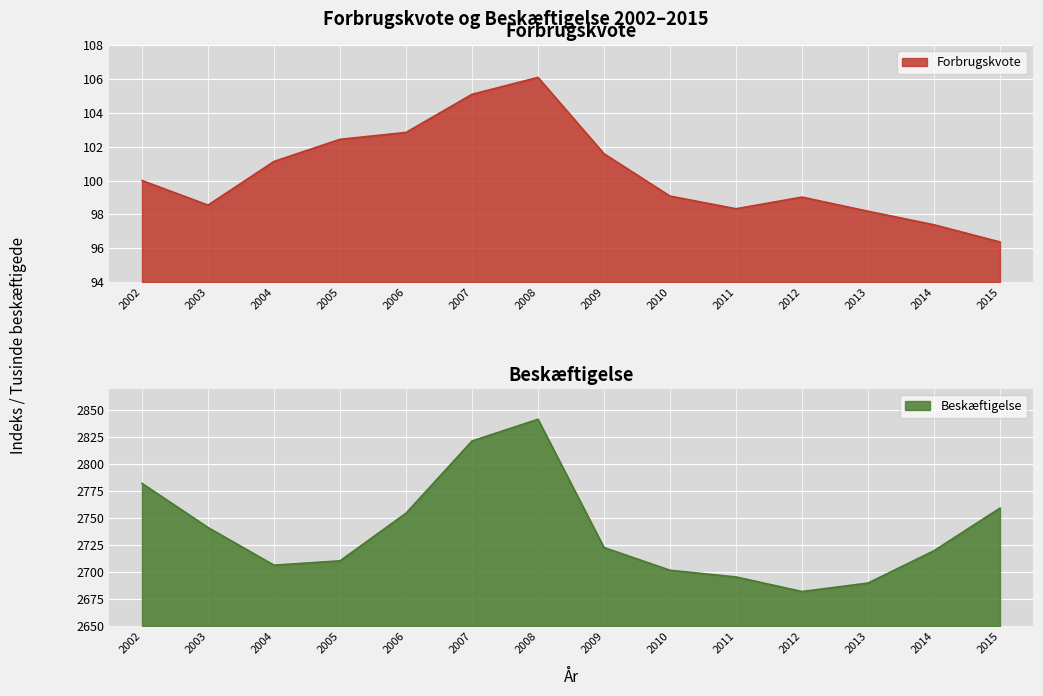

Is it true that Beskæftigelse equals 2841.8 at 2008?

True